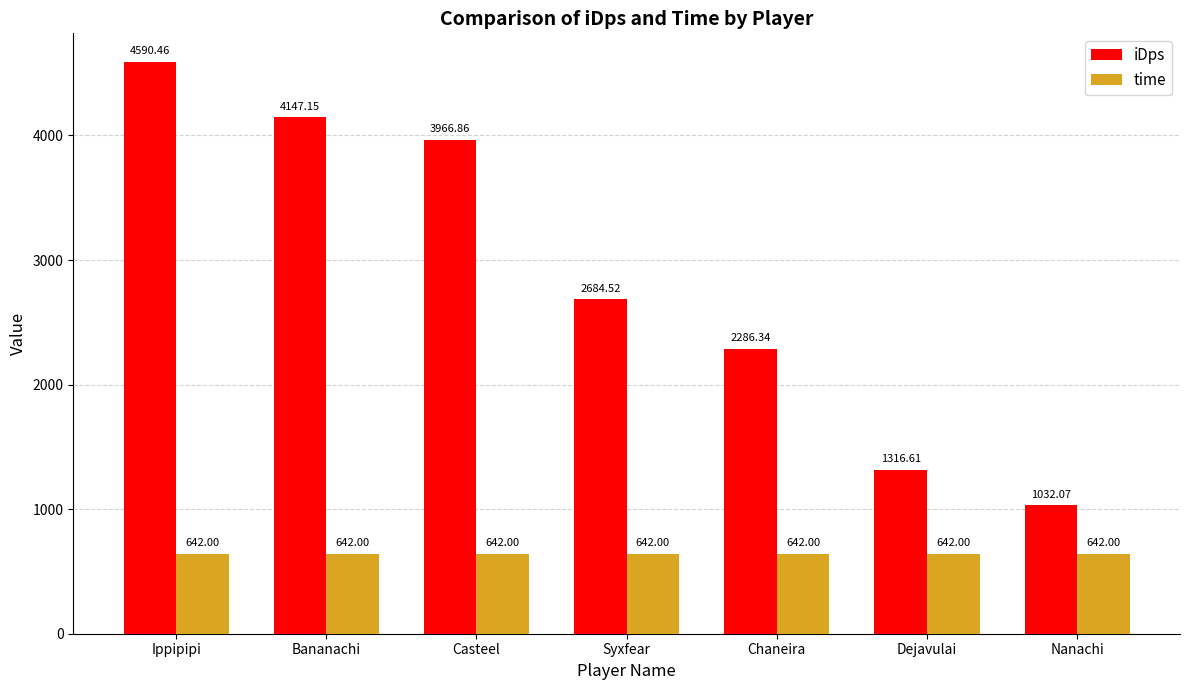

At which category is the sum across all series the highest?

Ippipipi